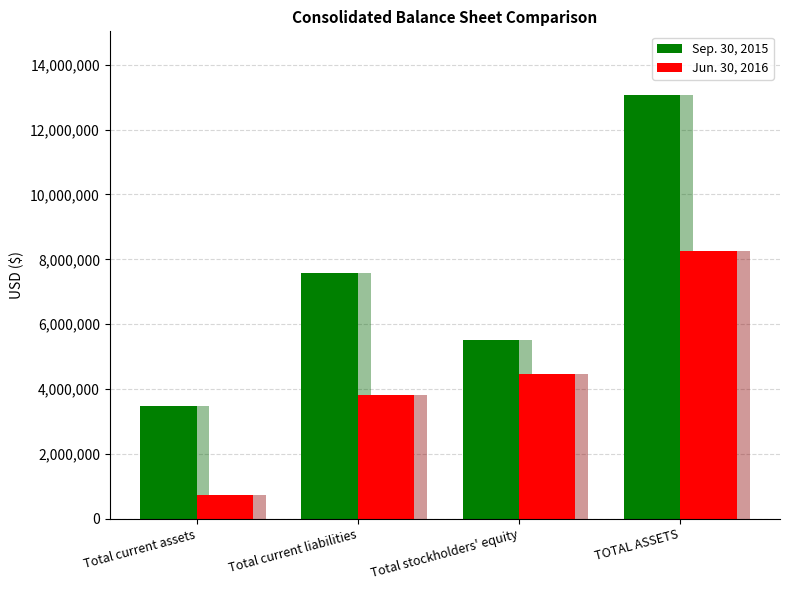

Between TOTAL ASSETS and Total current liabilities, which is larger?

TOTAL ASSETS